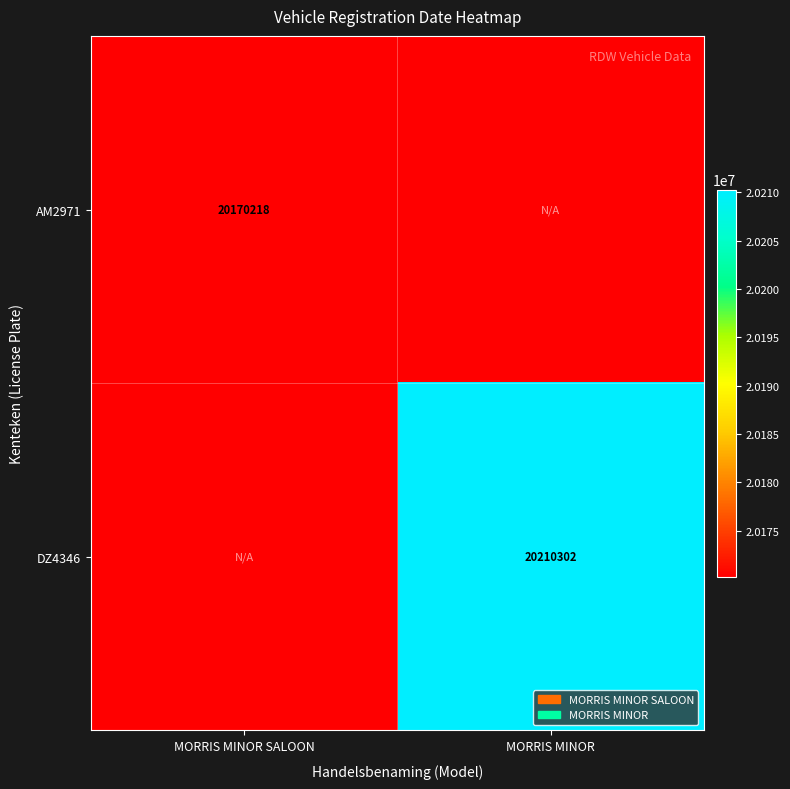

The AM2971 series shows 20170218 at MORRIS MINOR SALOON. True or false?

True